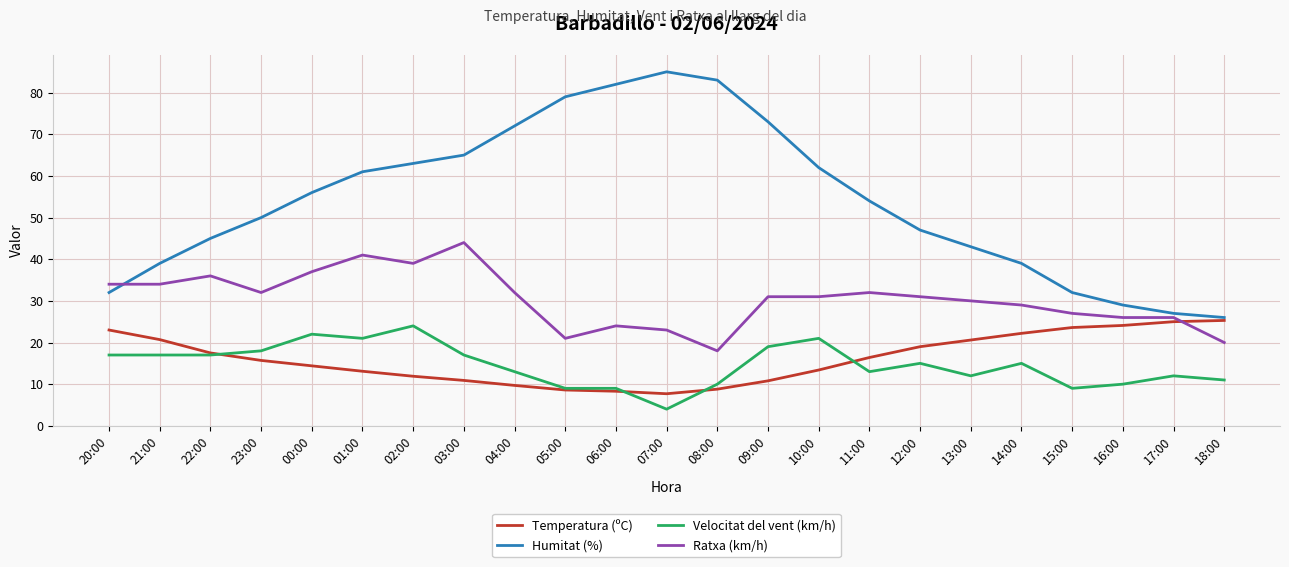

What position from the right is 02:00?

17